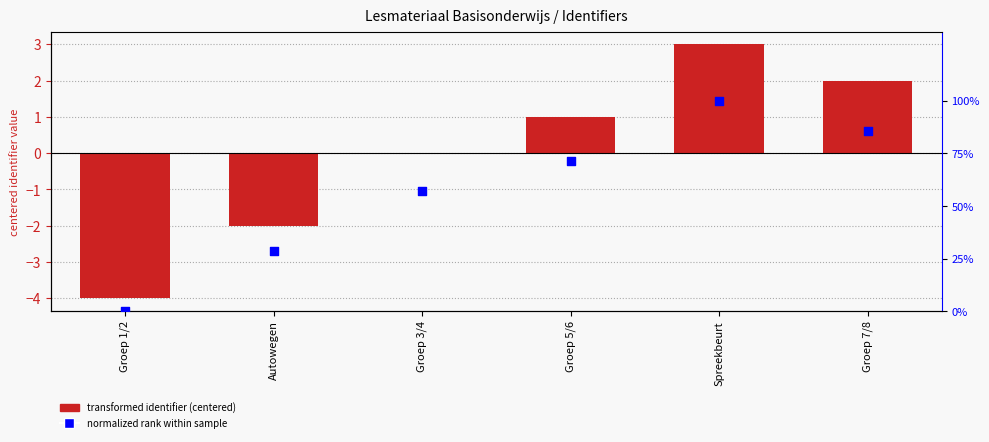

What are all the series names shown in the legend?

transformed identifier (centered), normalized rank within sample